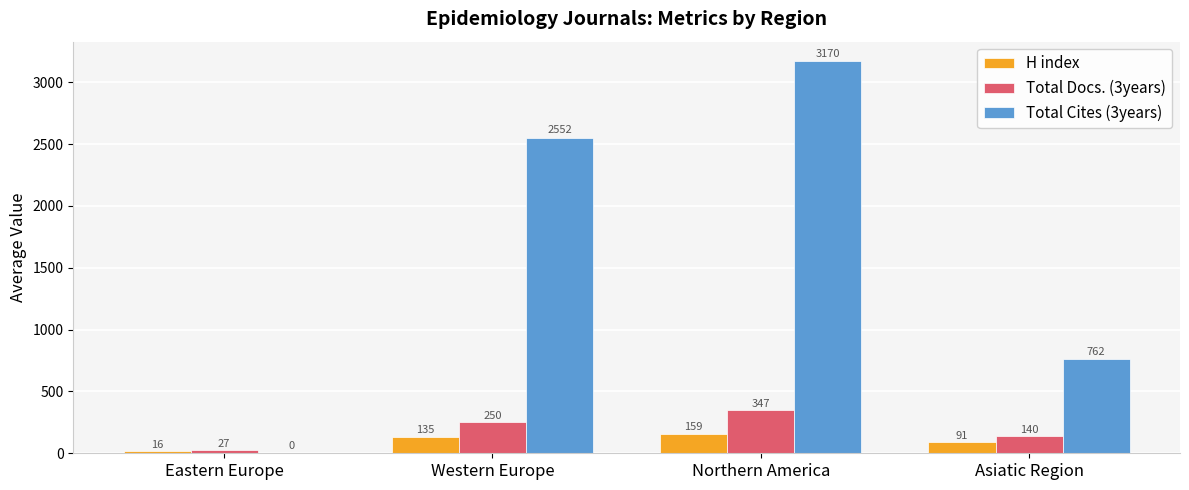

Between Eastern Europe and Western Europe, which series saw the biggest shift?

Total Cites (3years)